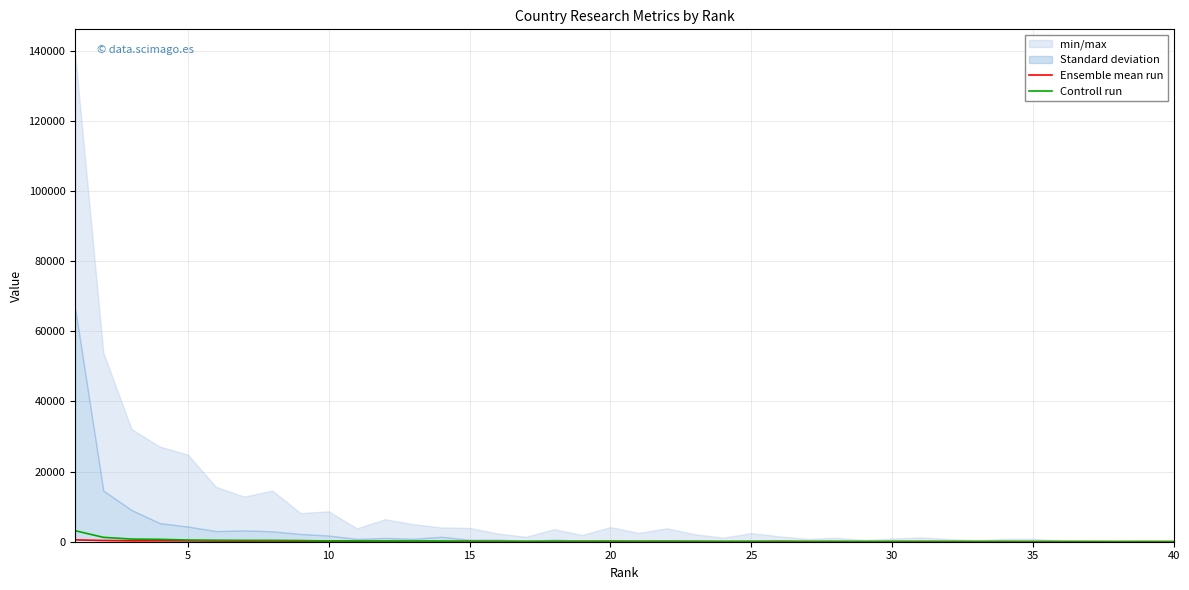

Rank the series by their average value, from highest to lowest.

Controll run, Ensemble mean run